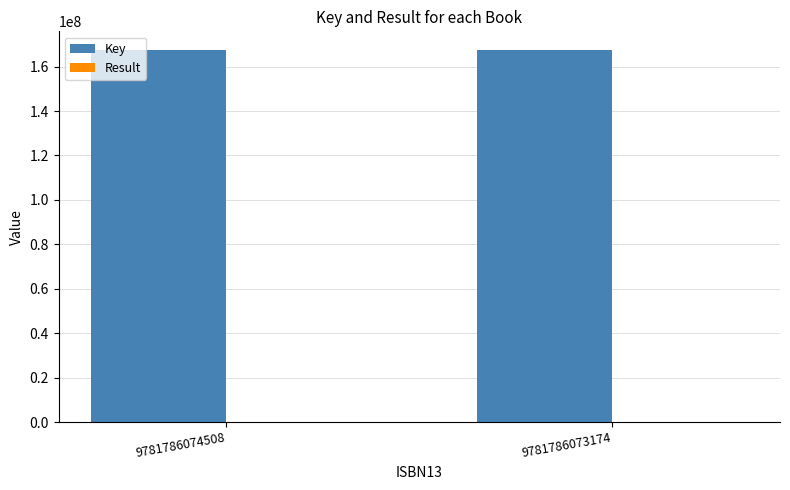

What is the sum of all Key values?

334979746